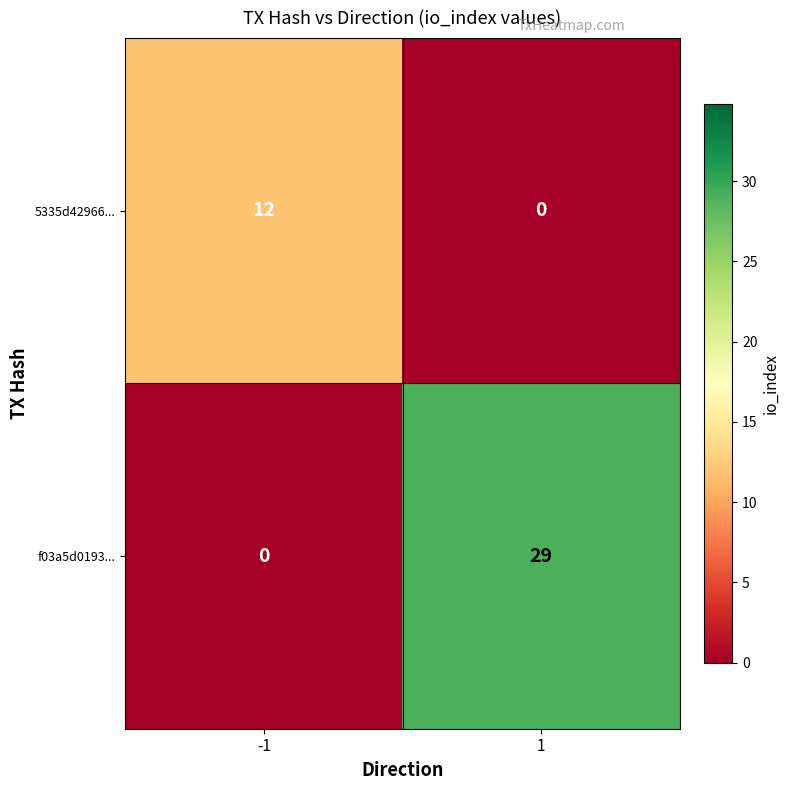

At how many categories does at least one series exceed 15?

1